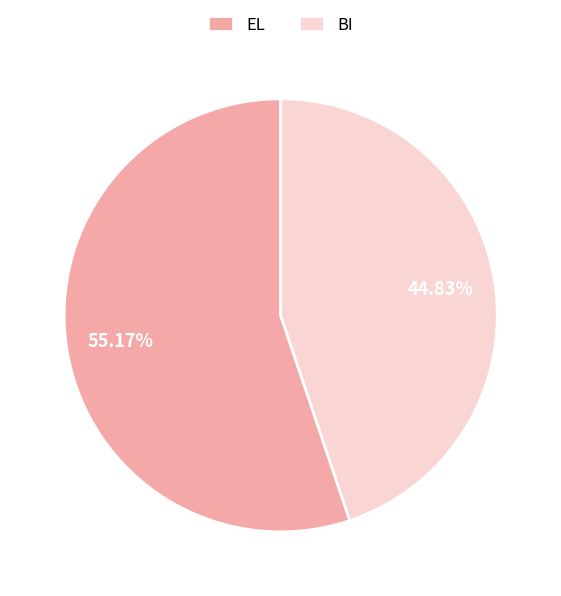

To the nearest percent, what is the difference between the EL and BI slice percentages?

10%